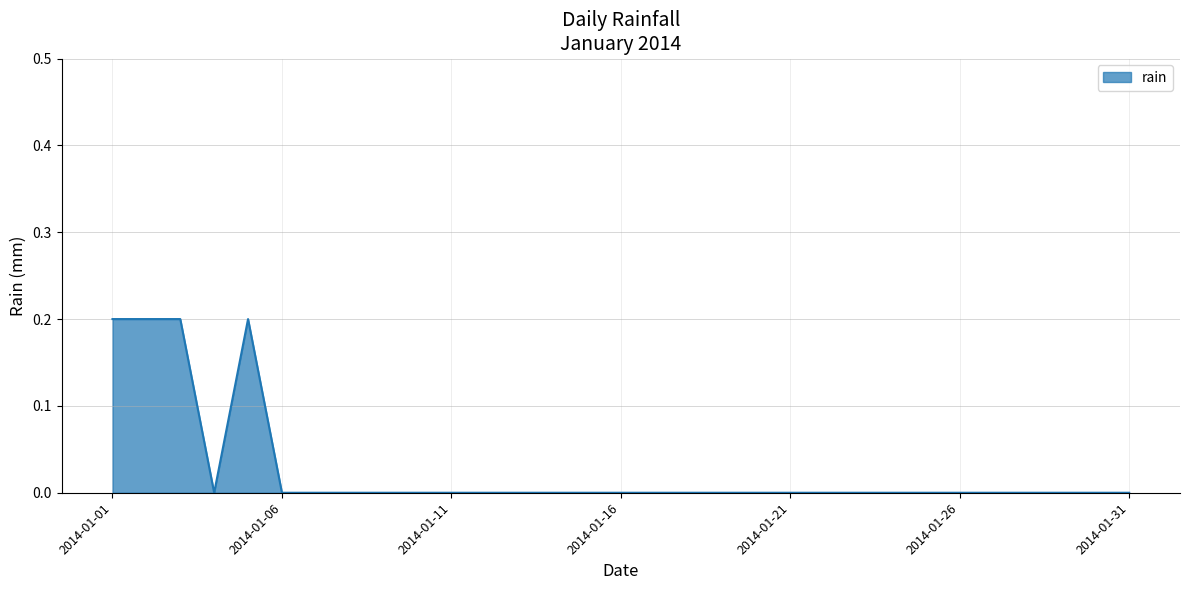

At which category does the chart reach its minimum across all series?

2014-01-04